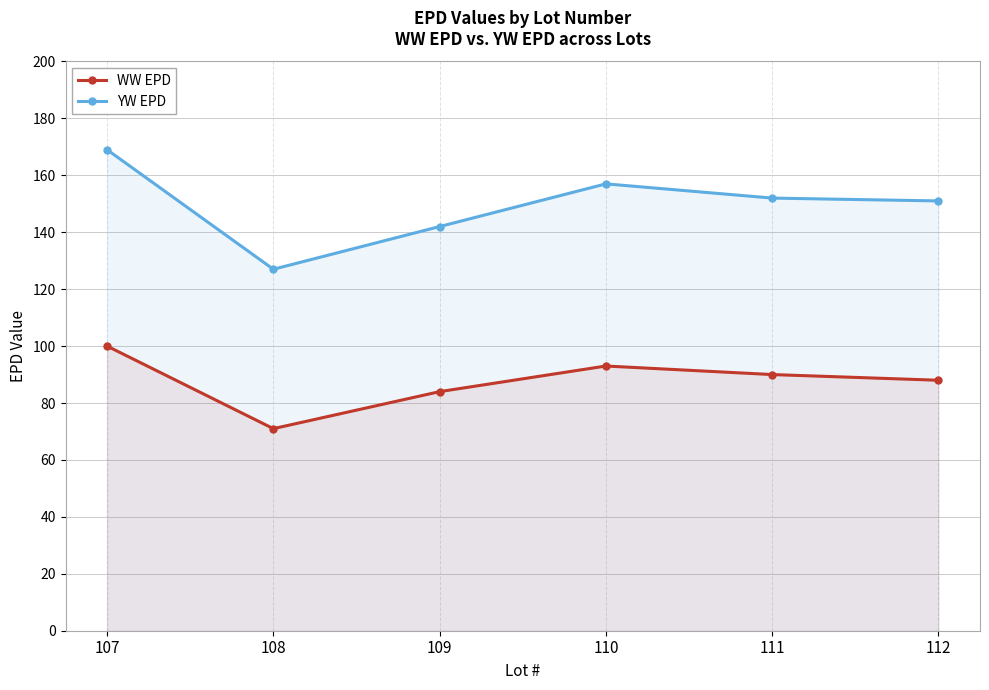

Rank the series by their average value, from highest to lowest.

YW EPD, WW EPD